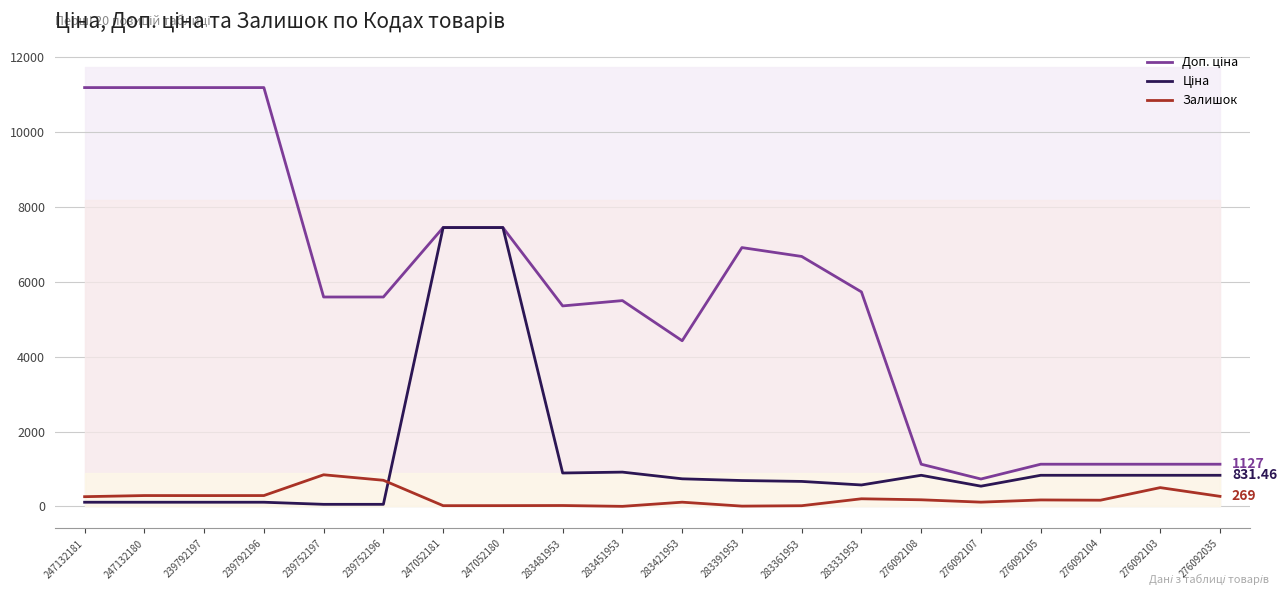

What is the highest value of the Доп. ціна series?

11182.0